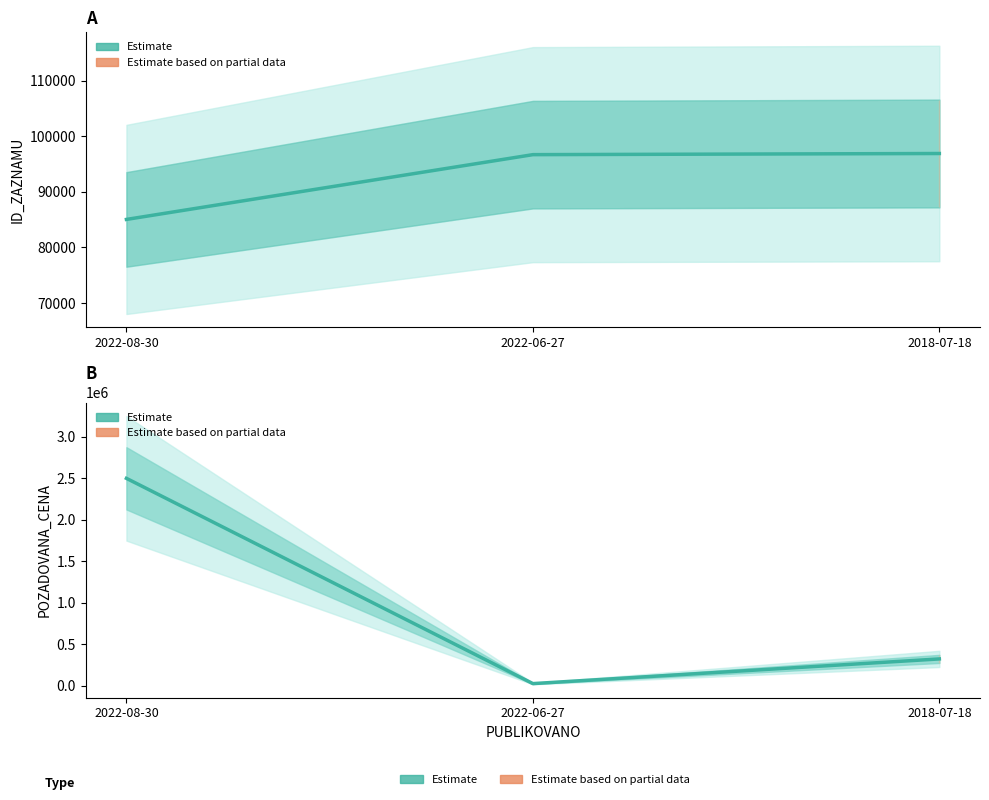

Rank the series by their maximum value, from highest to lowest.

POZADOVANA_CENA, ID_ZAZNAMU